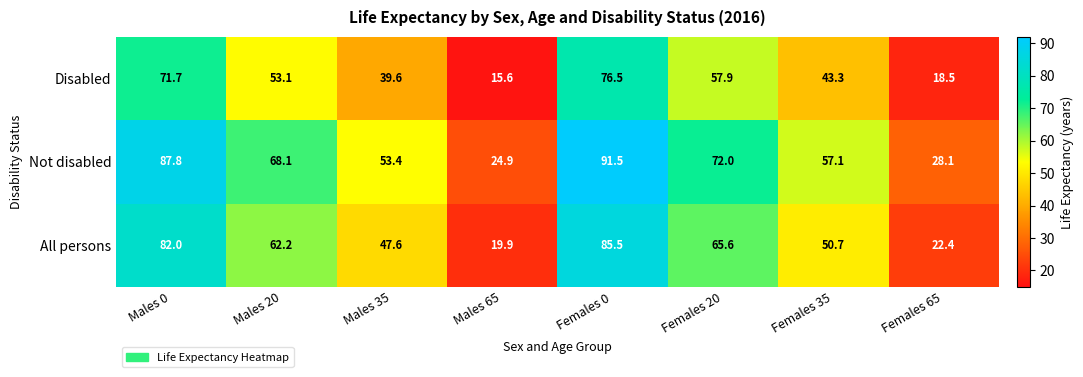

Which label corresponds to the largest value in the chart?

Females 0